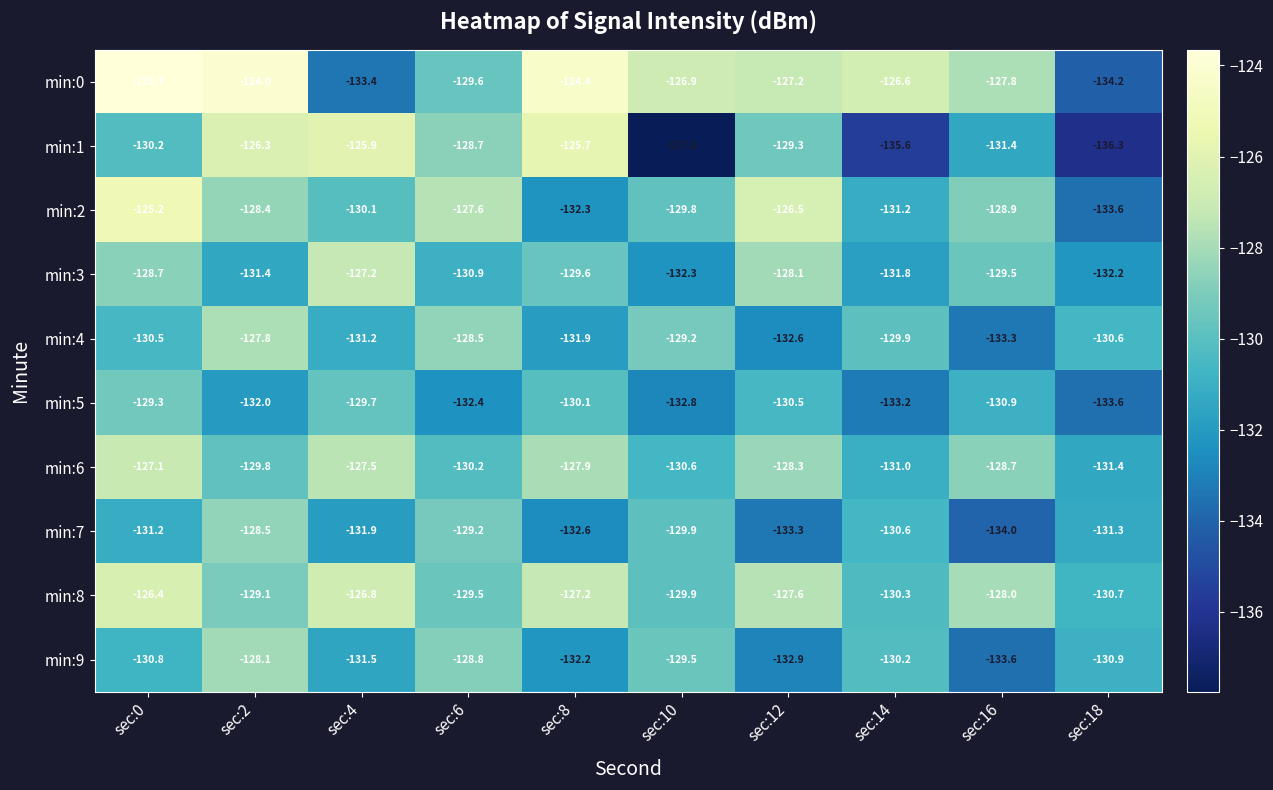

True or false: min:4 has a value of -89.8 at sec:14.

False